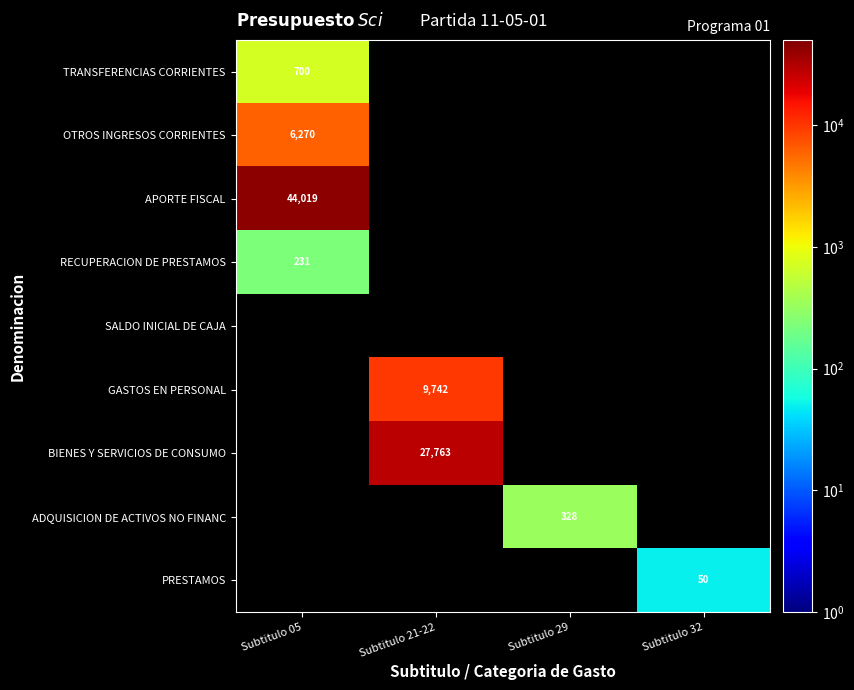

Is it true that OTROS INGRESOS CORRIENTES equals 4266 at Subtitulo 05?

False